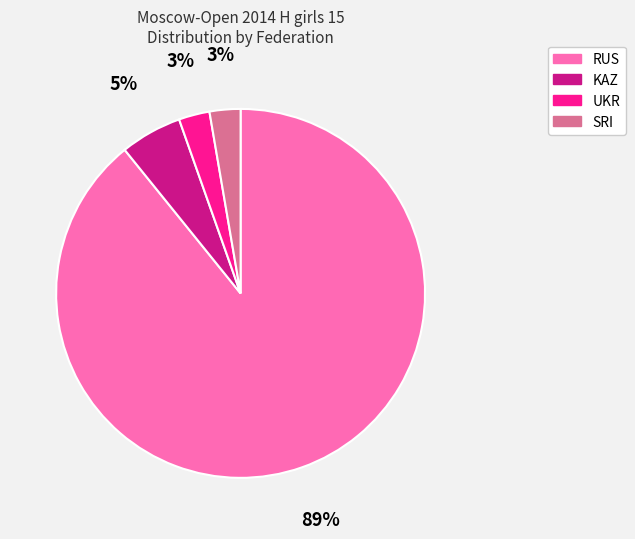

To the nearest percent, what is the difference between the RUS and UKR slice percentages?

86%